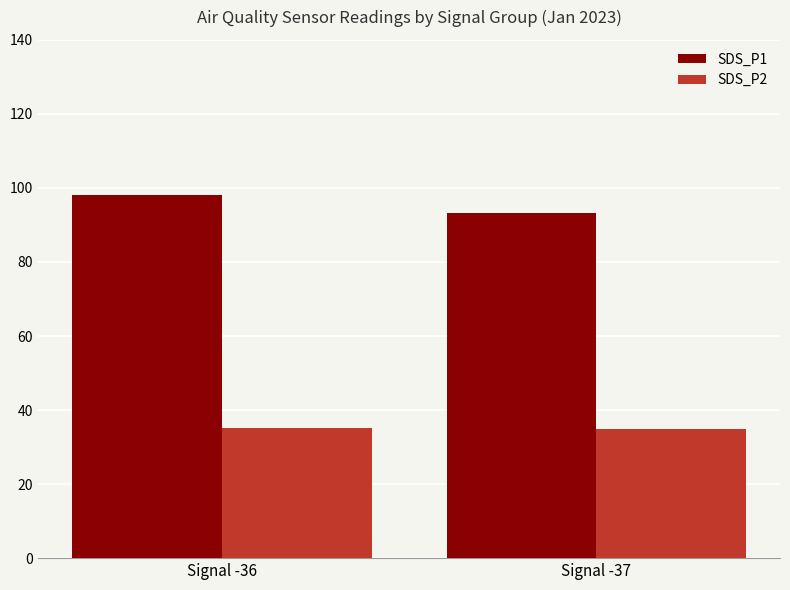

What is the sum of all SDS_P1 values?

191.3